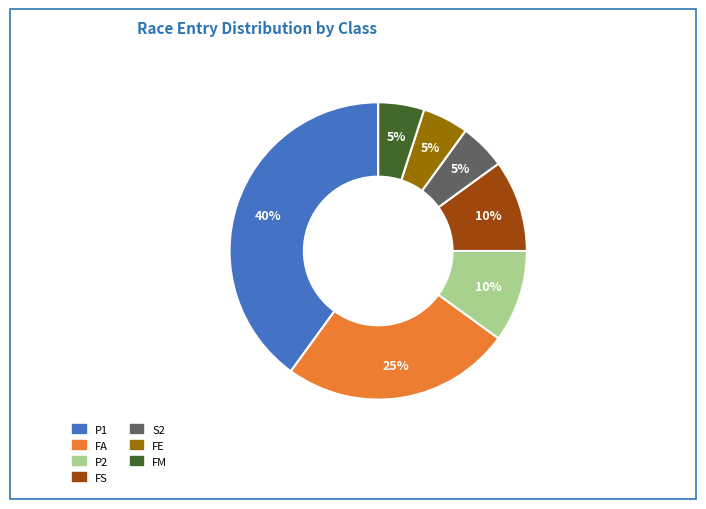

Is the sum of FE and FS greater than half?

No